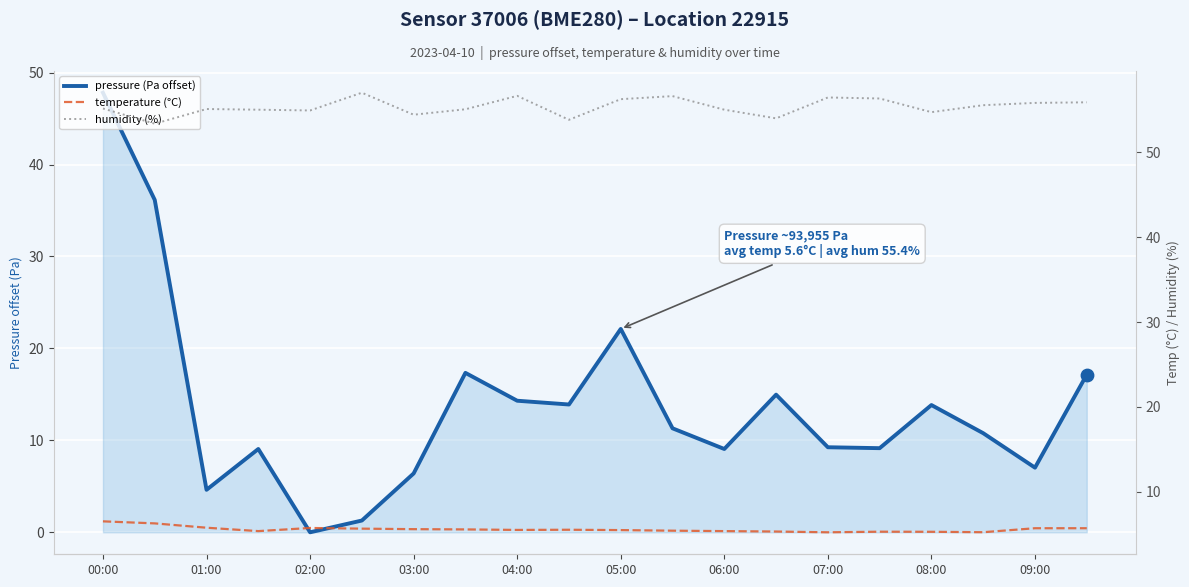

Which series has the largest total across all categories?

humidity (%)